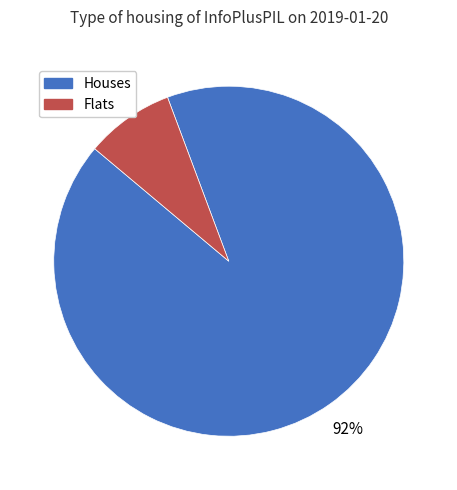

Which slice is the largest?

Houses